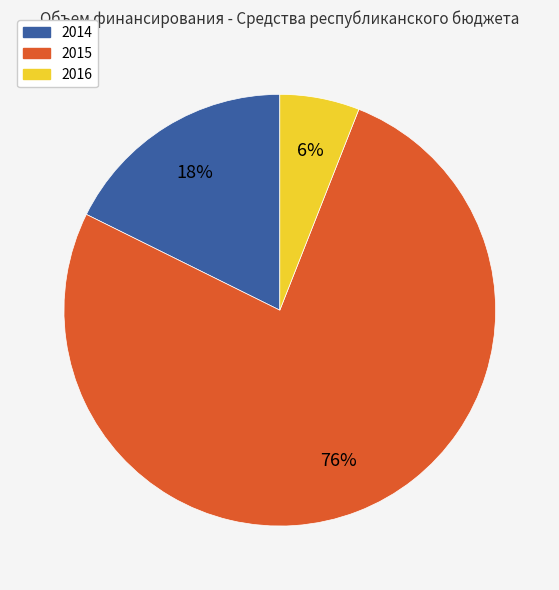

Which has a higher value, 2016 or 2015?

2015